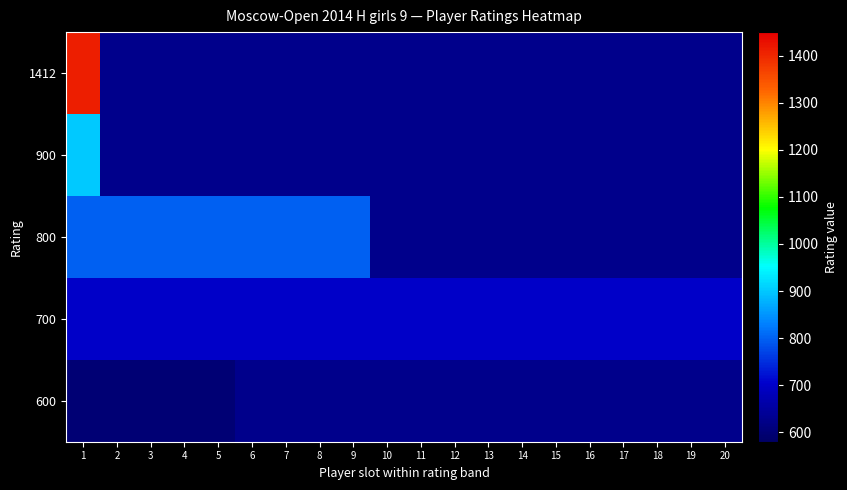

The 600 series shows 600.0 at 1. True or false?

True